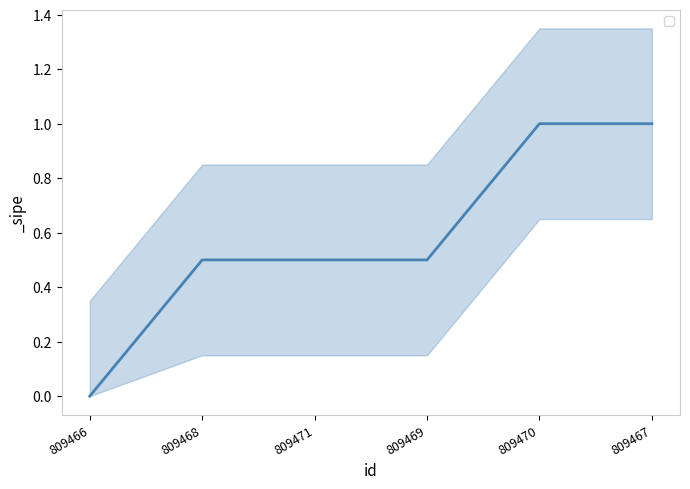

What is the label of the 6th point from the left?

809467